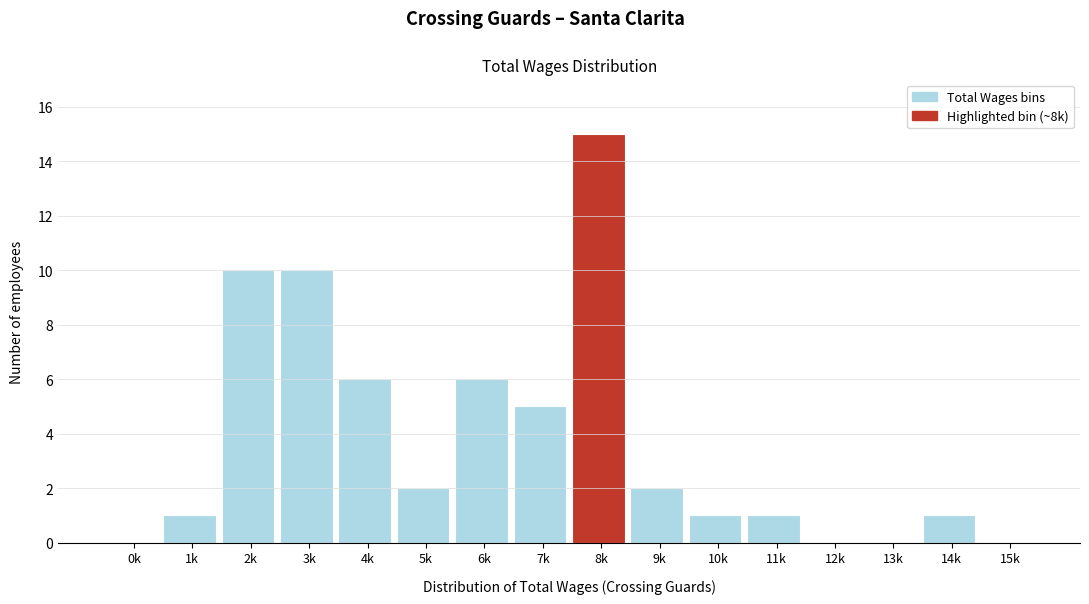

Reading left to right, extract all data points from this chart.

0k=0	1k=1	2k=10	3k=10	4k=6	5k=2	6k=6	7k=5	8k=15	9k=2	10k=1	11k=1	12k=0	13k=0	14k=1	15k=0